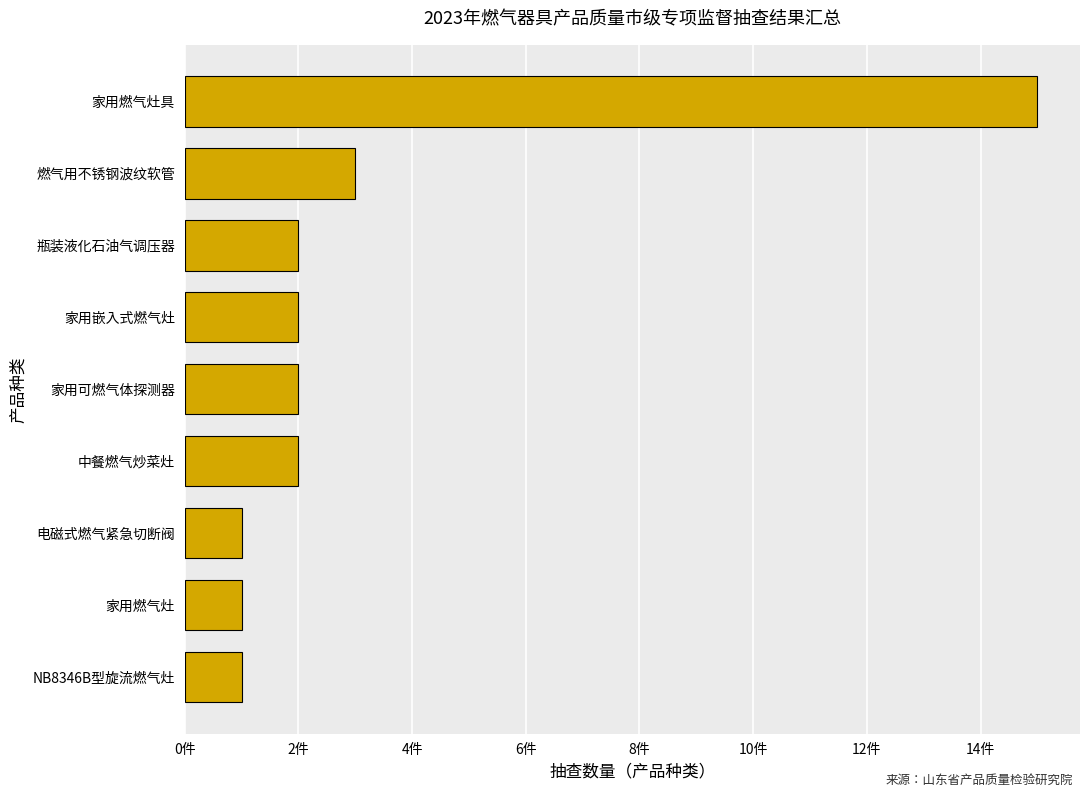

Does the chart contain any negative values?

No